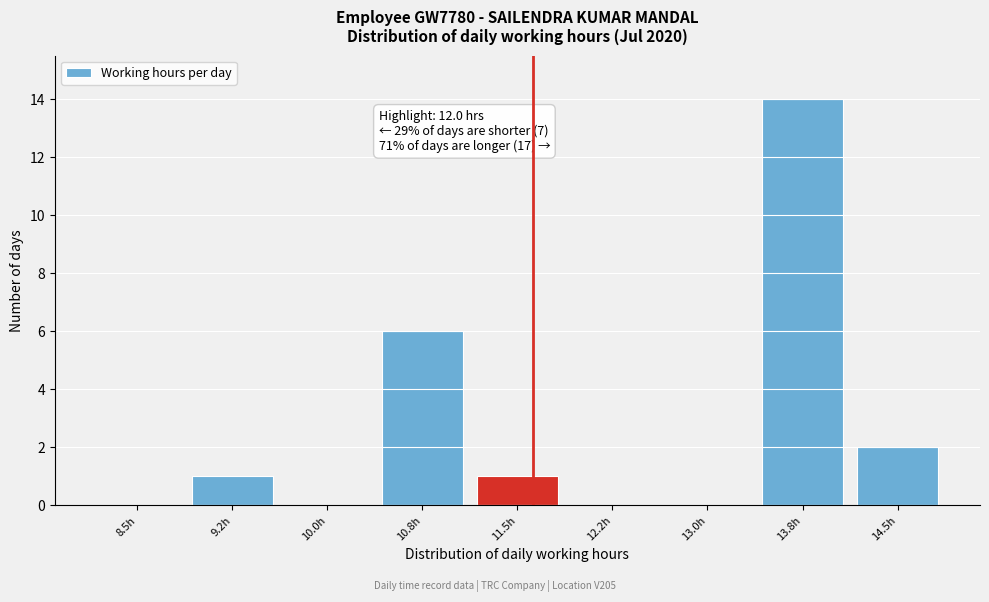

Reading right to left, extract all data points from this chart.

14.5h=2	13.8h=14	13.0h=0	12.2h=0	11.5h=1	10.8h=6	10.0h=0	9.2h=1	8.5h=0